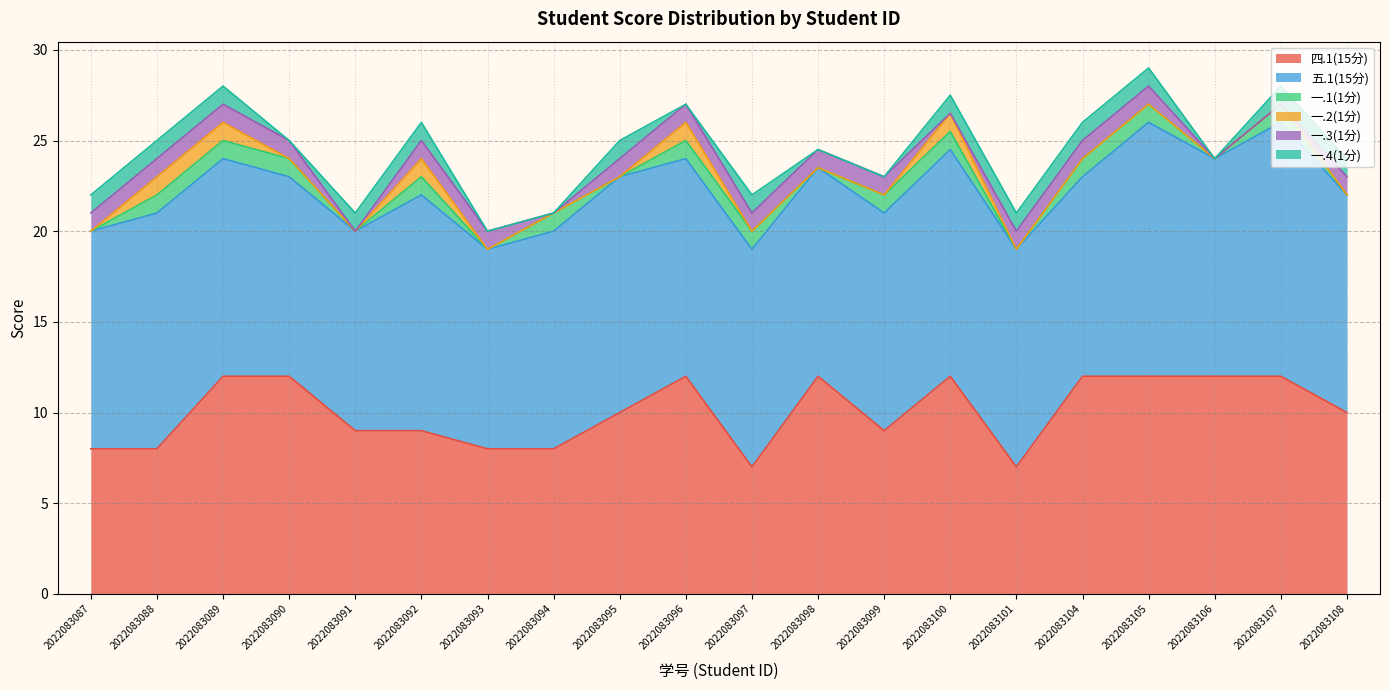

Does the chart have visible grid lines?

Yes